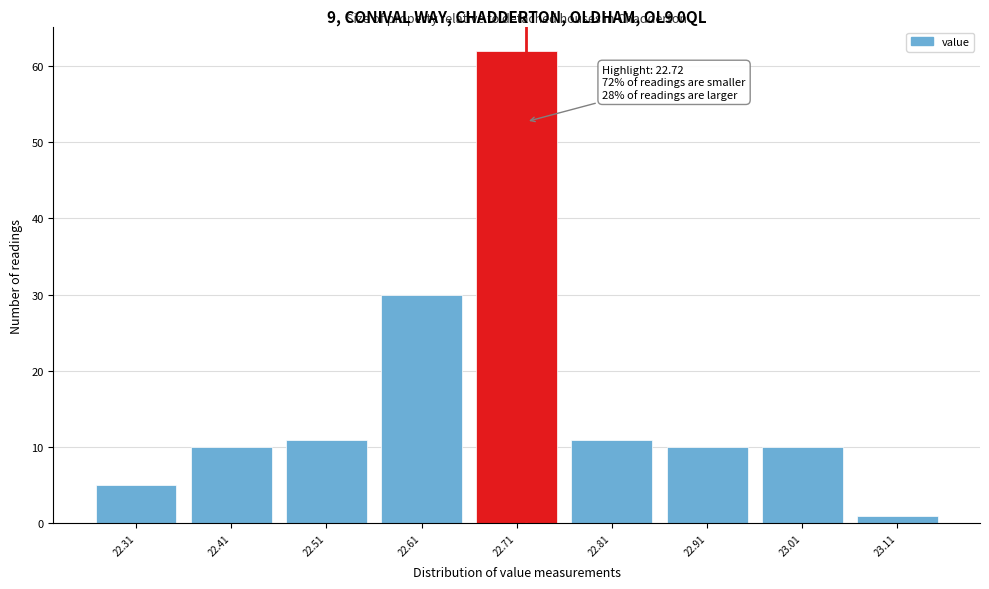

Over which range of the x-axis is the bar tallest?

22.66 to 22.76